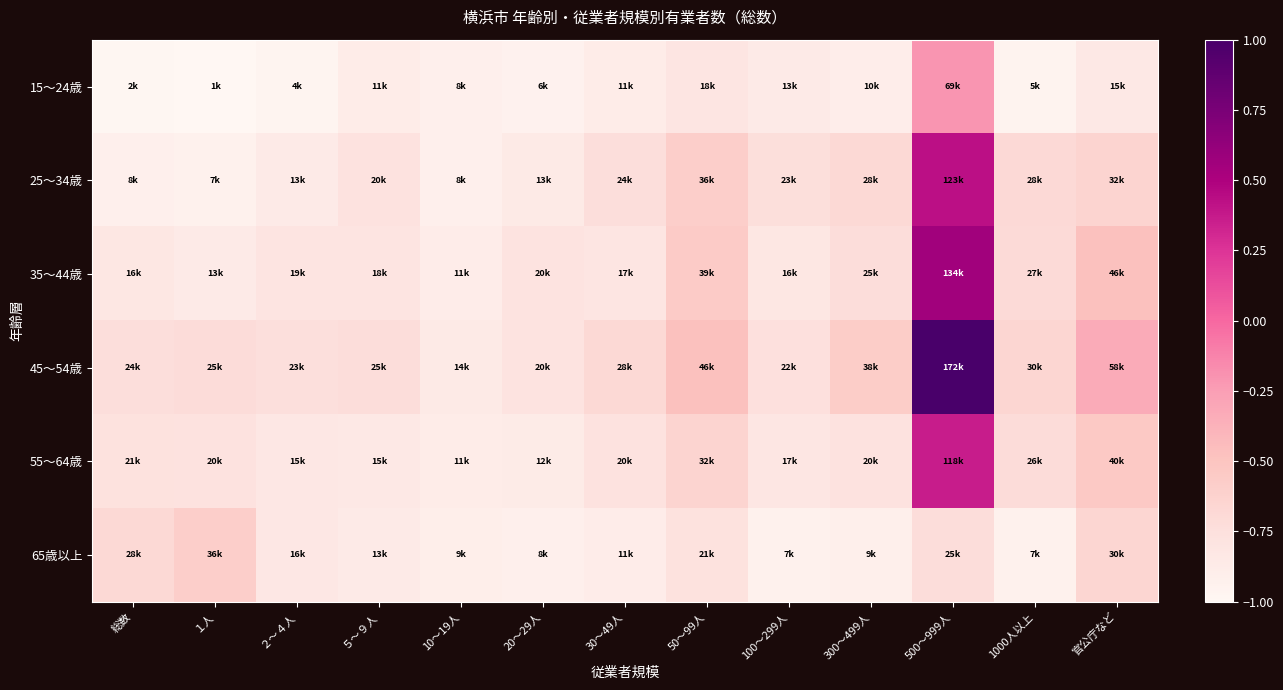

Which series has the widest spread of values?

45～54歳